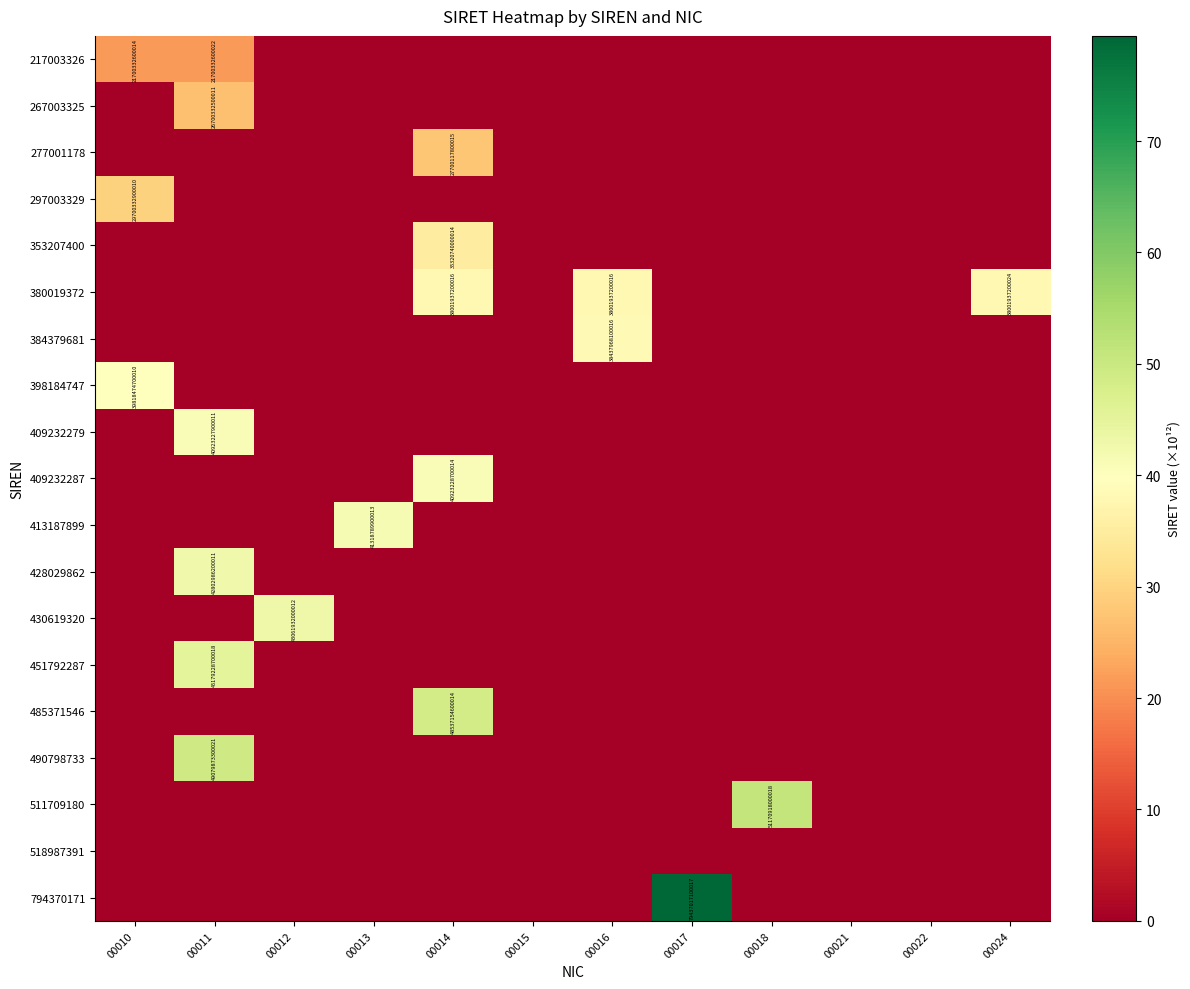

Between 00013 and 00018, which series saw the biggest shift?

511709180